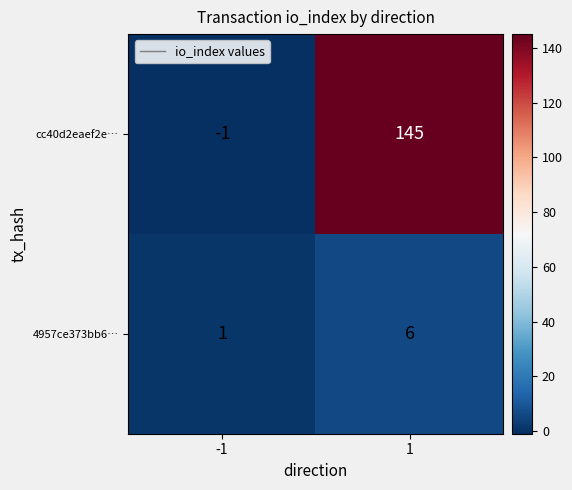

What is the greatest value displayed?

145